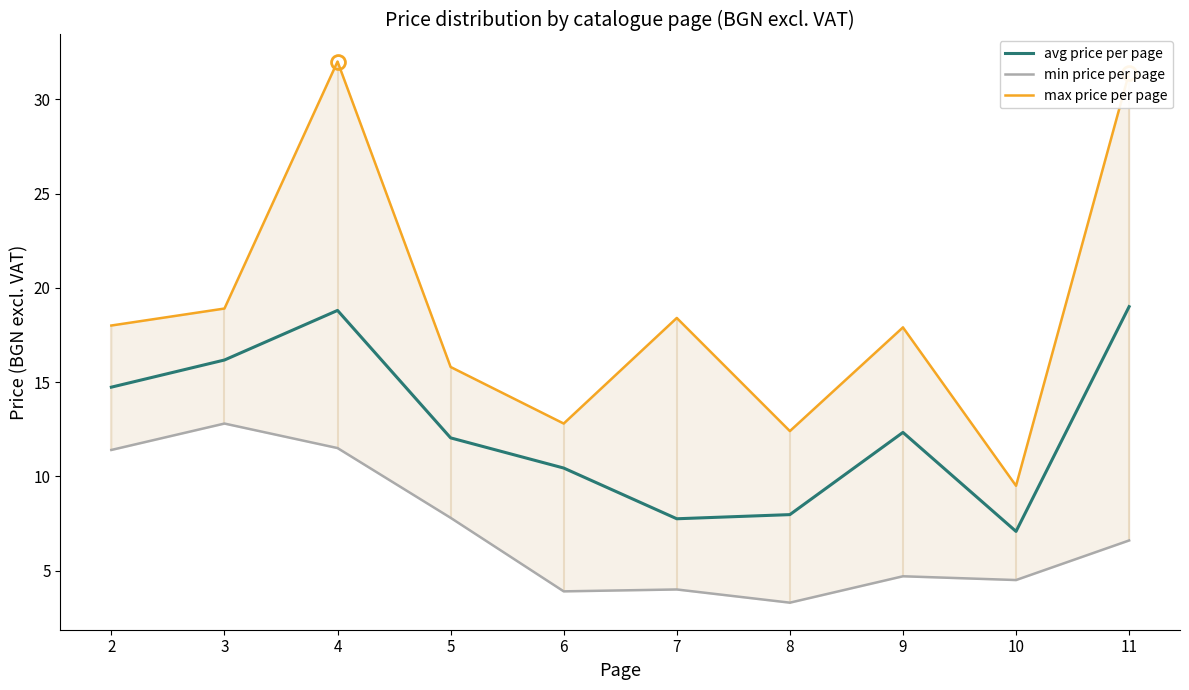

True or false: avg price per page and min price per page cross at least once.

False